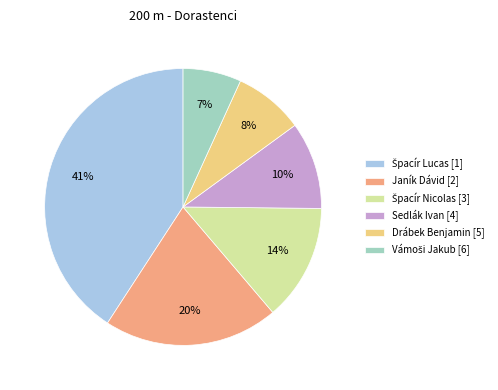

Is there a majority slice in this chart?

No